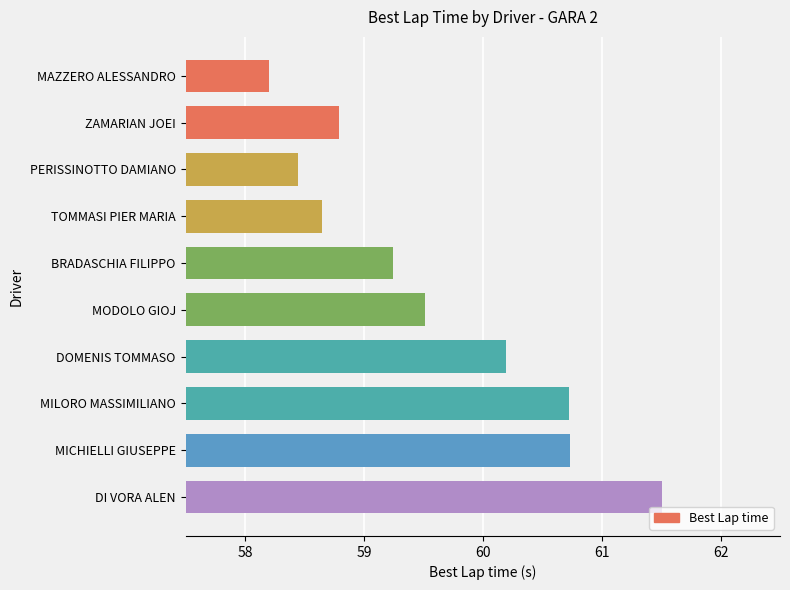

How many bars are there in total?

10